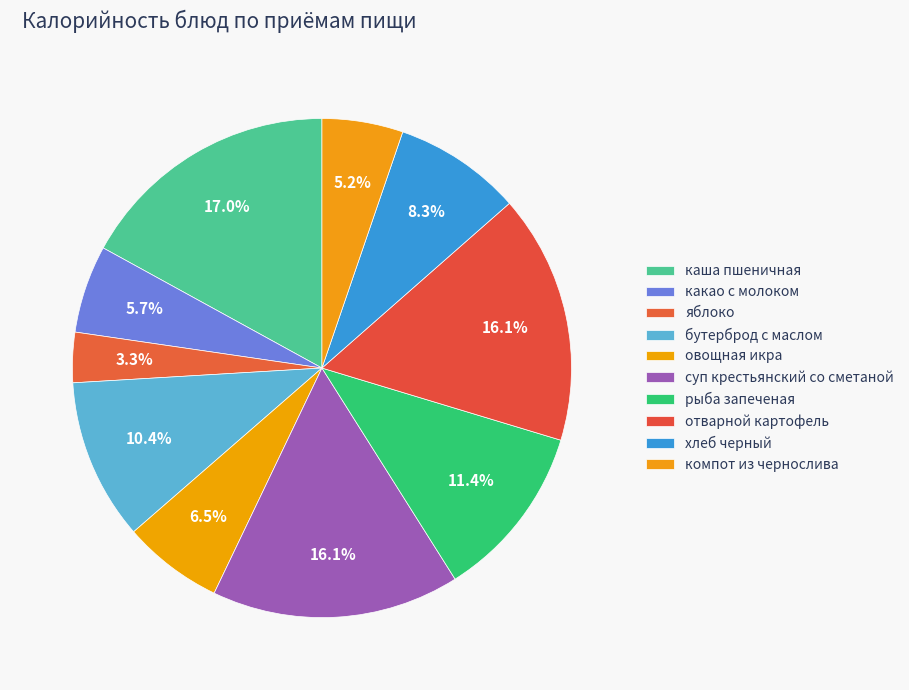

How many segments does this pie chart have?

10